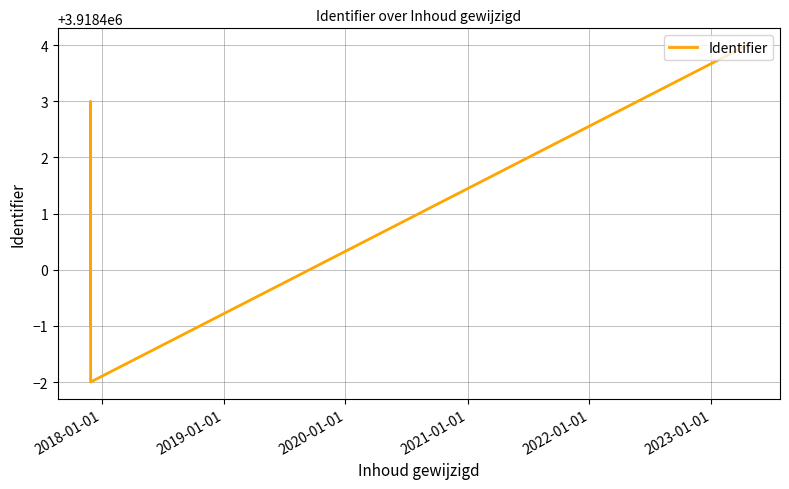

Count the number of categories in the chart.

6